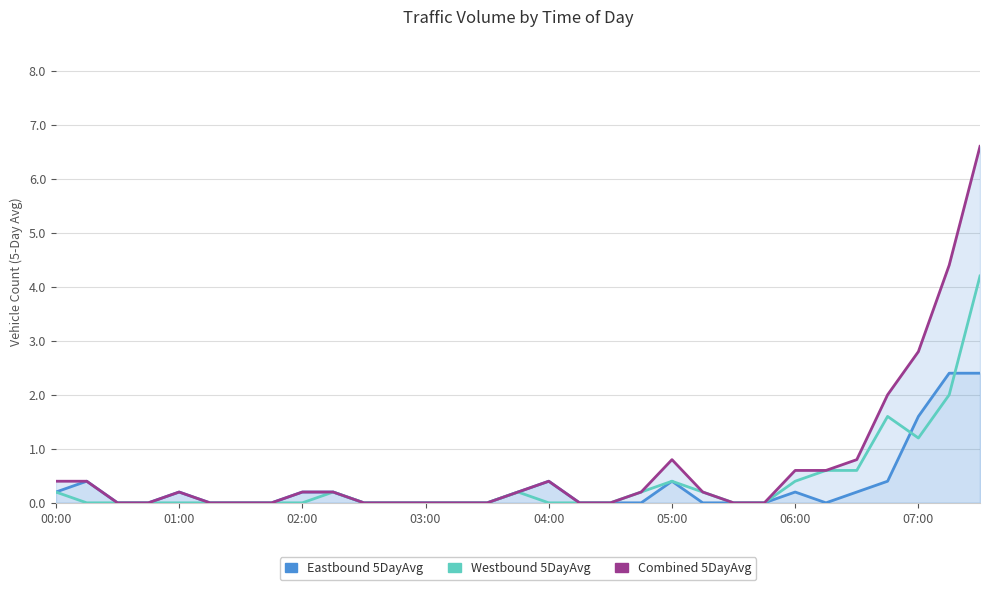

How many positive values does the Eastbound 5DayAvg series have?

14